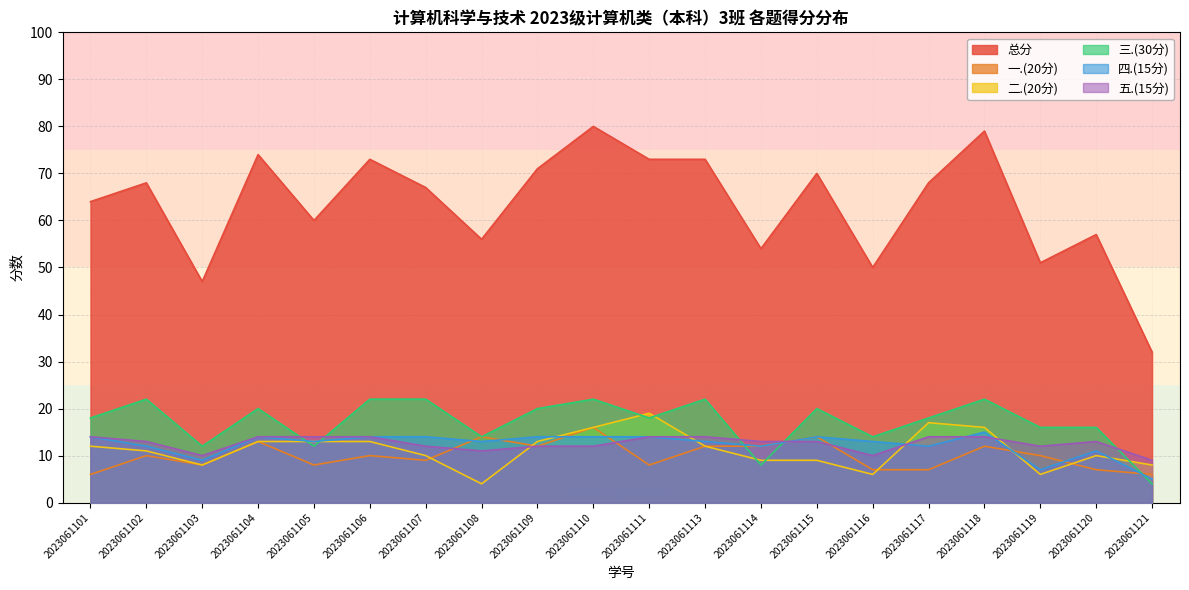

How many times do 一.(20分) and 四.(15分) cross each other?

7